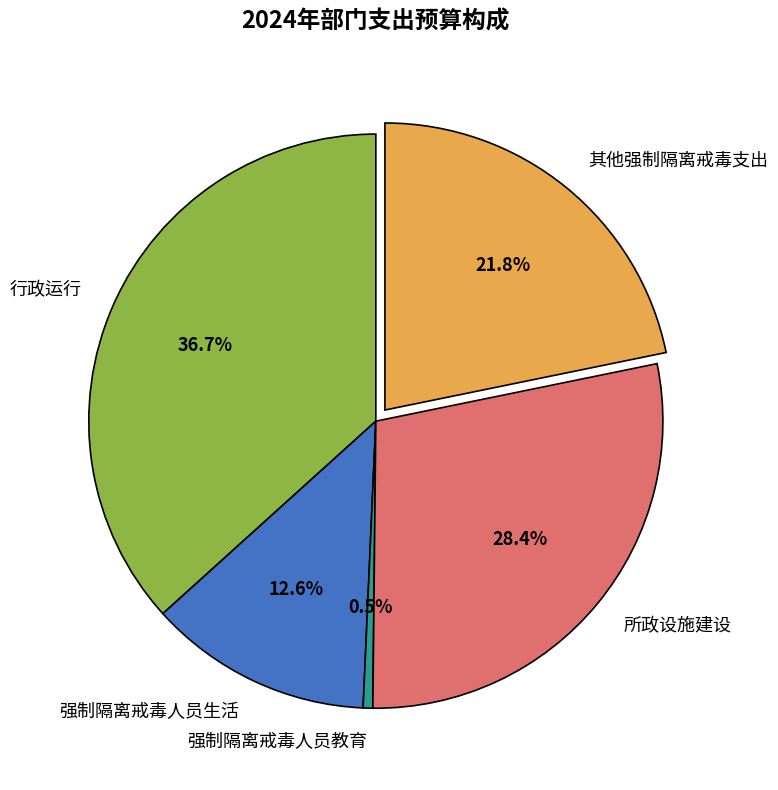

Rank the categories by value from highest to lowest.

行政运行, 所政设施建设, 其他强制隔离戒毒支出, 强制隔离戒毒人员生活, 强制隔离戒毒人员教育